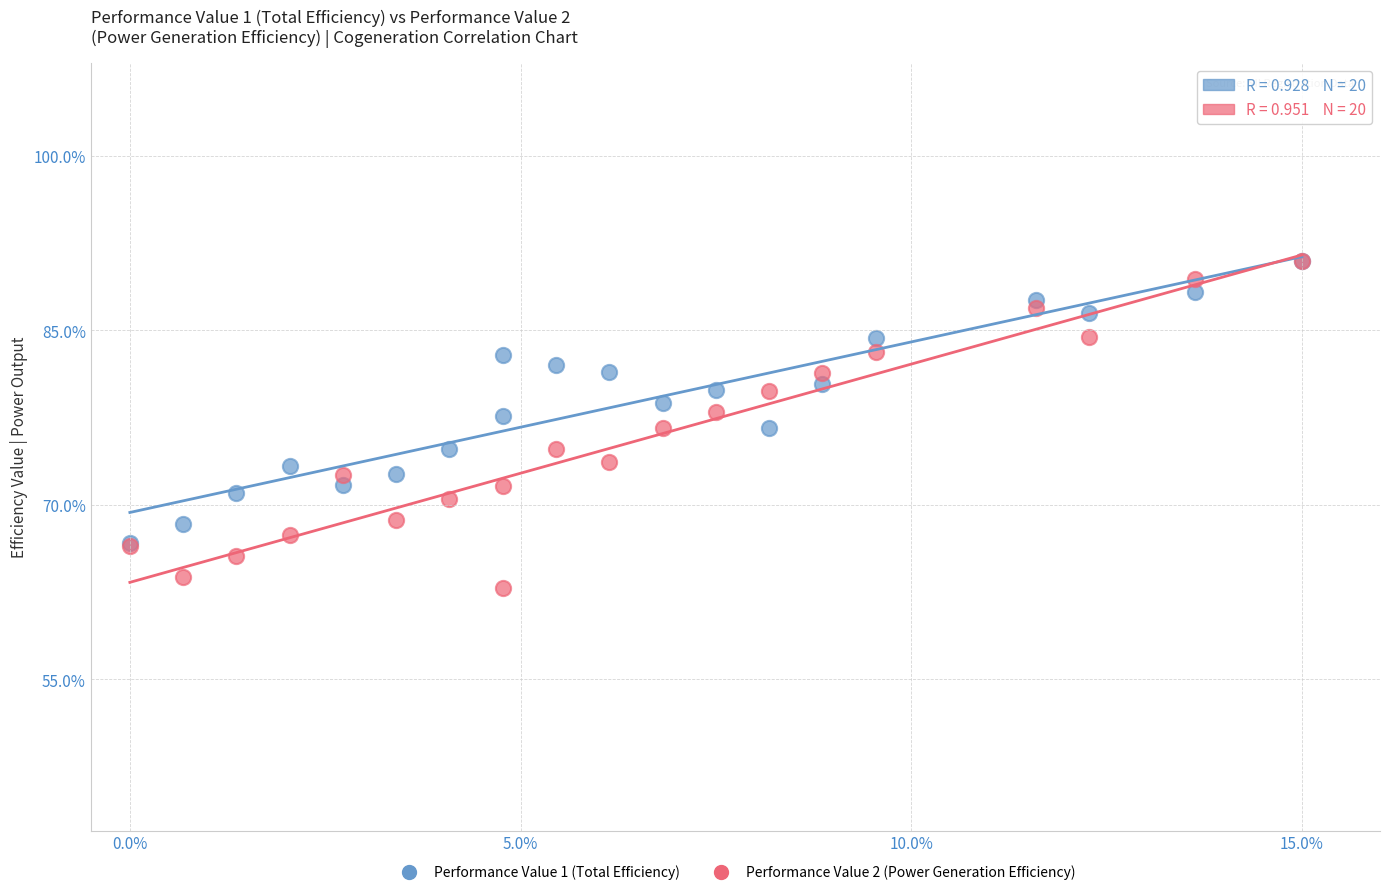

Which series reaches the minimum Y coordinate?

Performance Value 2 (Power Generation Efficiency)